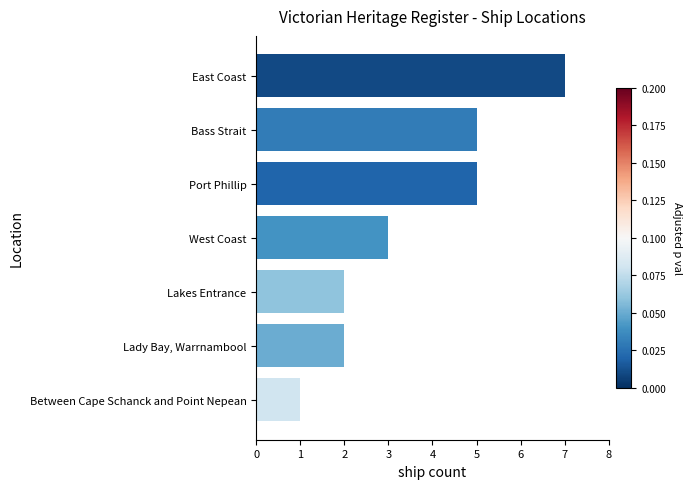

How many values are between 2 and 5?

5